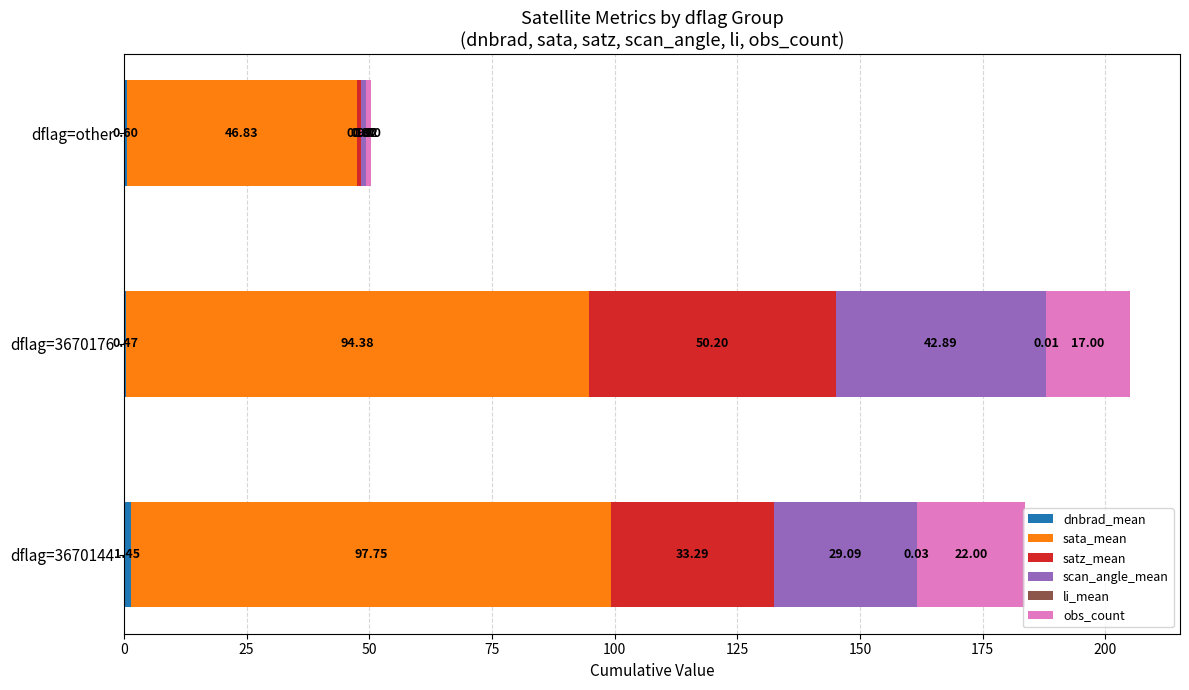

At which category is the sum across all series the highest?

dflag=3670176